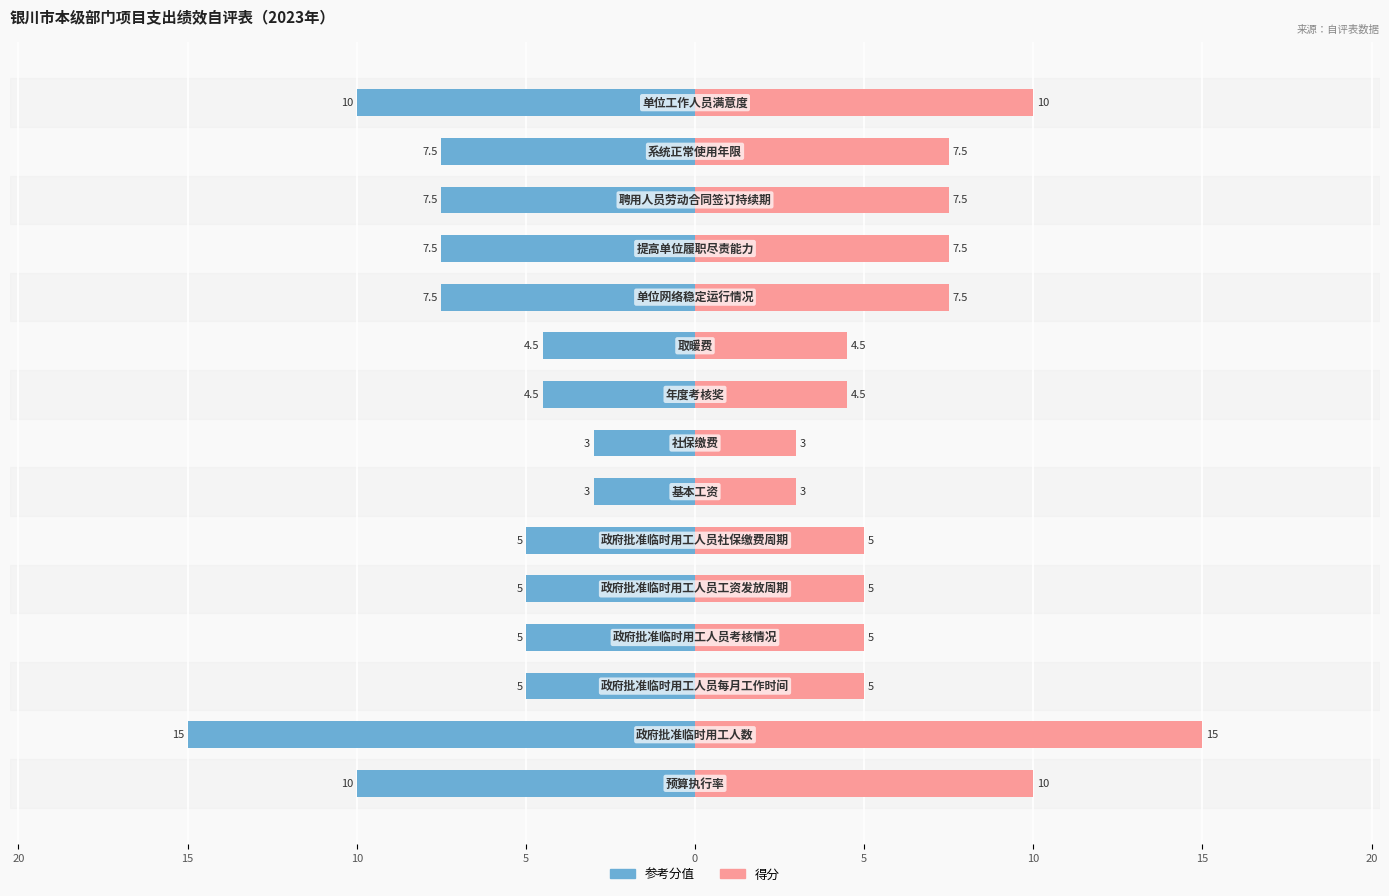

What is the greatest value displayed?

15.0